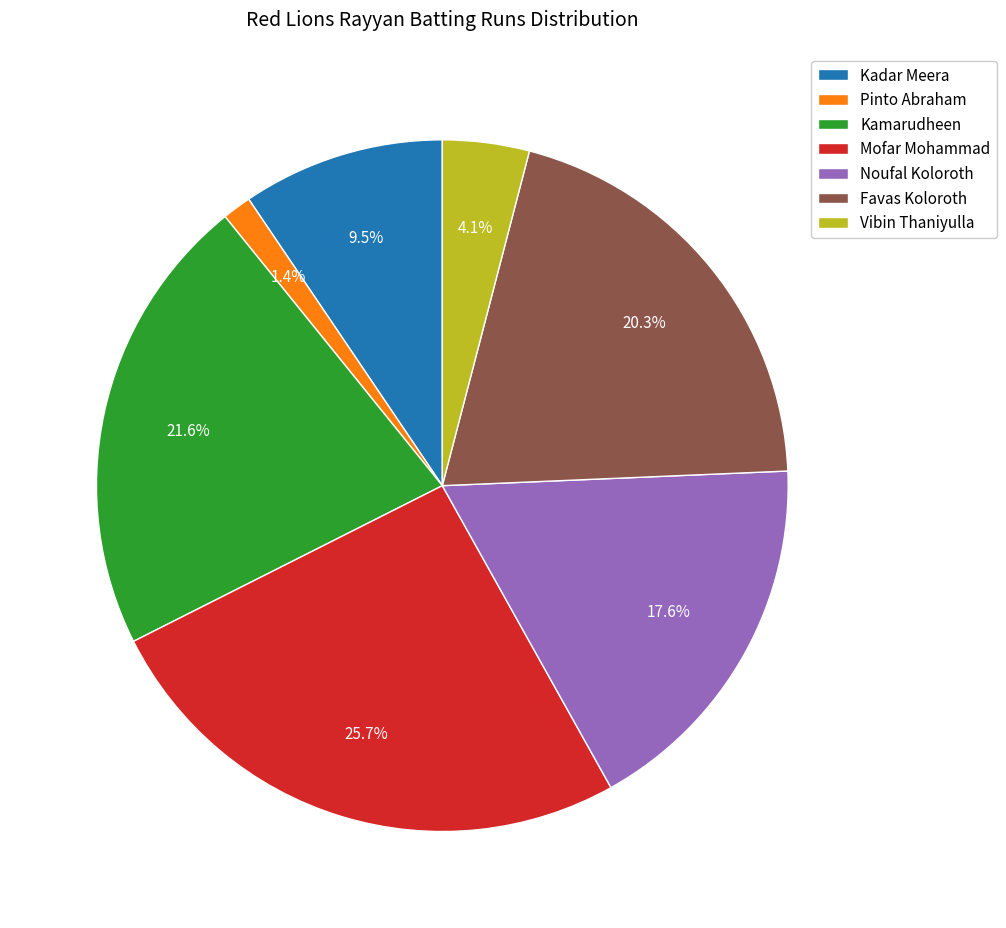

True or false: Pinto Abraham accounts for 1% of the total.

True